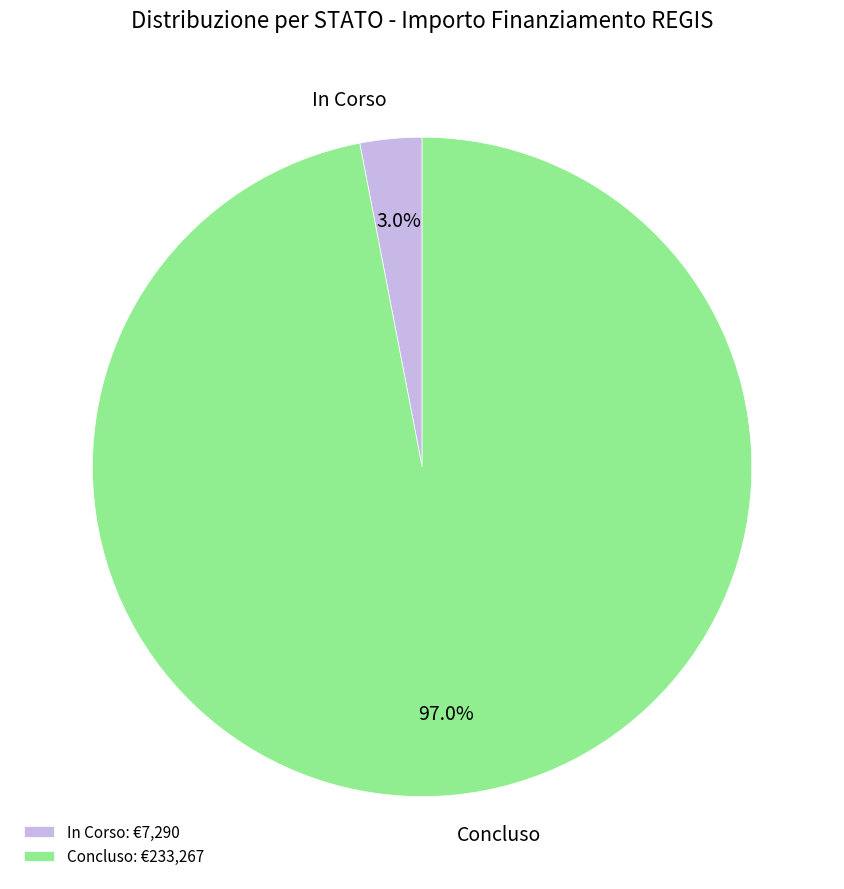

Is there any slice that represents more than half of the pie?

Yes